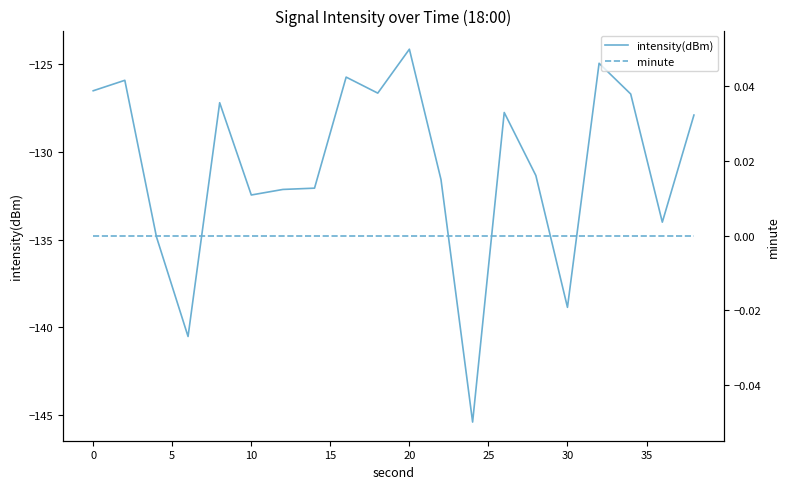

What is the highest value of the intensity(dBm) series?

-124.1